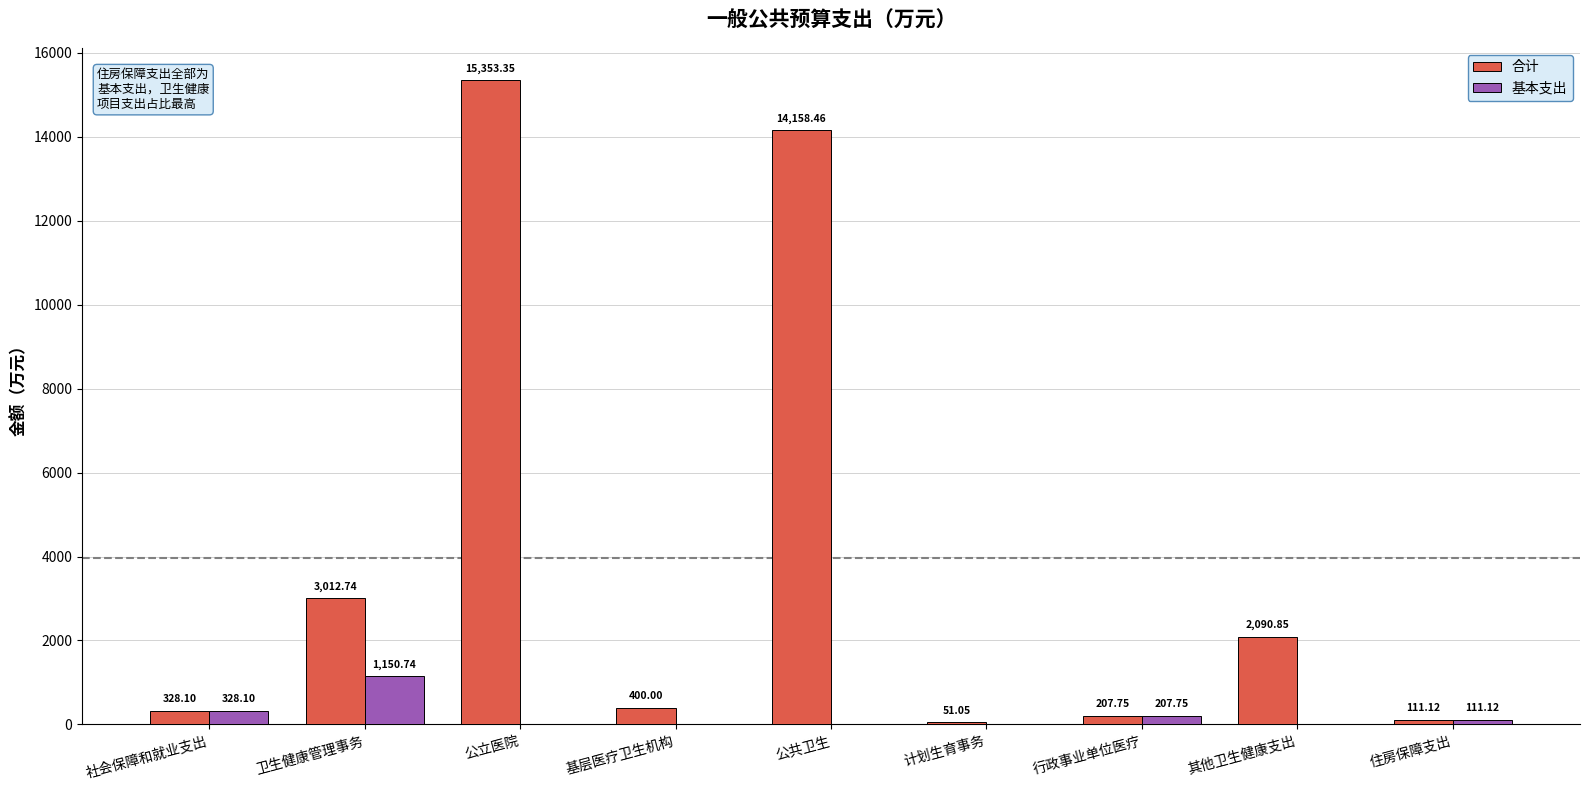

Is it true that 基本支出 equals 0.0 at 公共卫生?

True